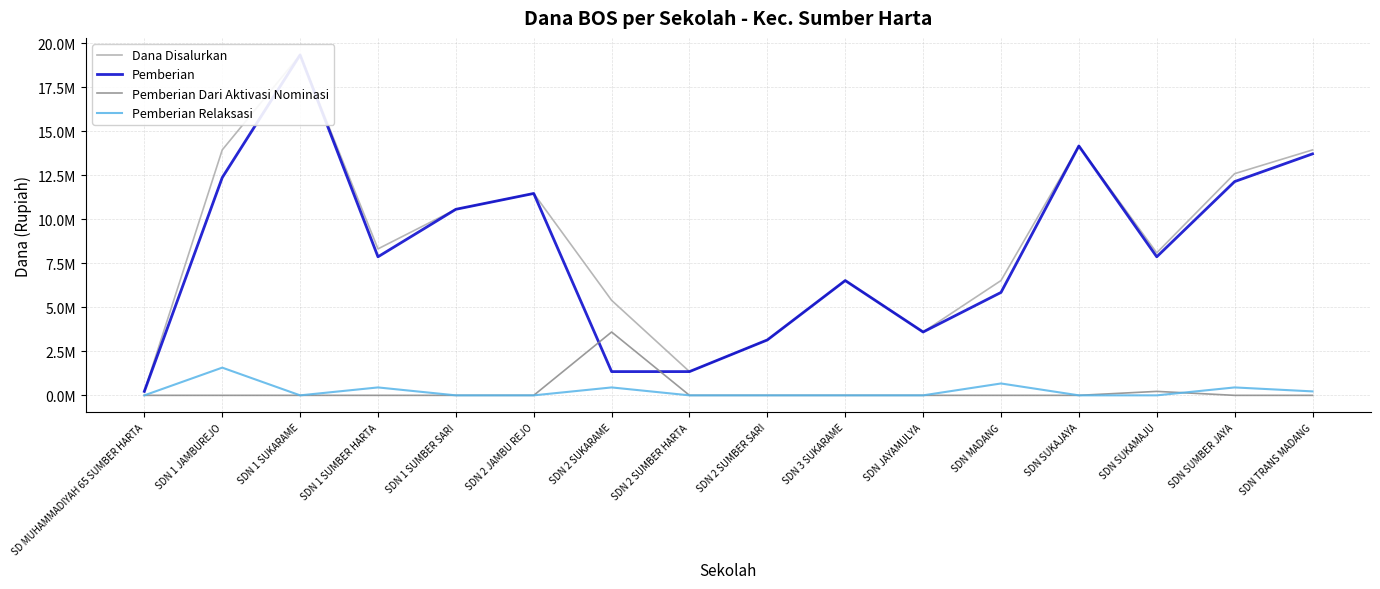

What are all the series names shown in the legend?

Dana Disalurkan, Pemberian, Pemberian Dari Aktivasi Nominasi, Pemberian Relaksasi